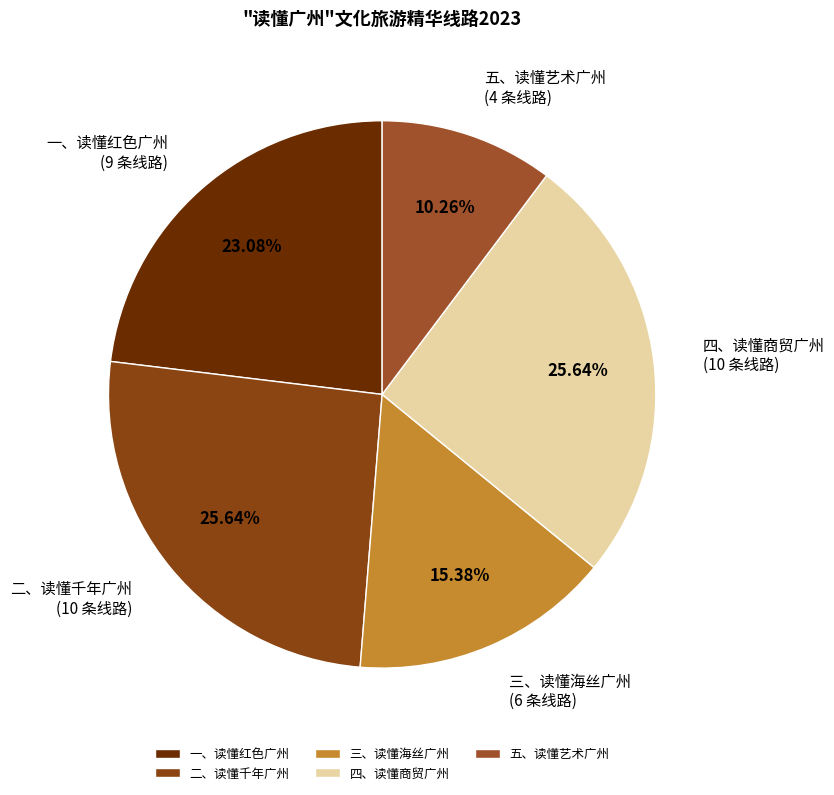

To the nearest percent, what is the difference between the largest and smallest slice percentages?

15%